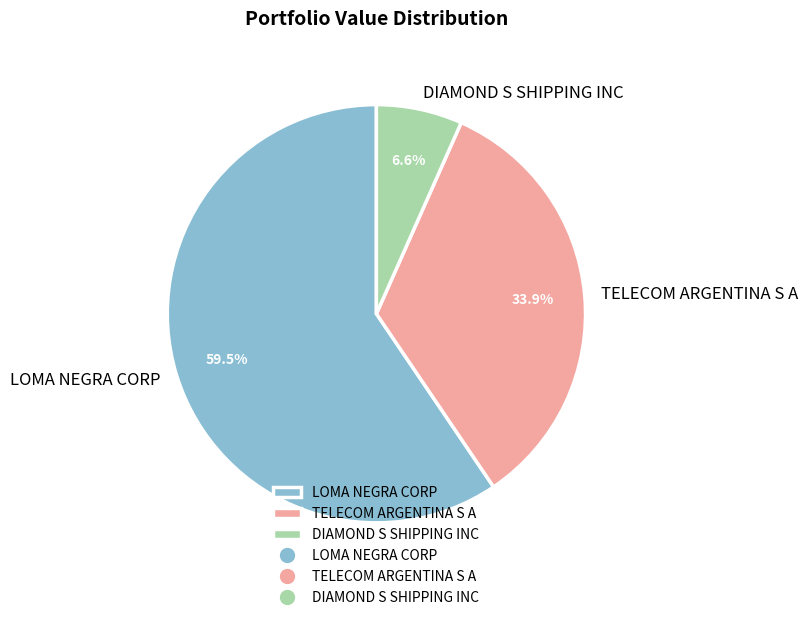

To the nearest percent, what is the combined percentage of DIAMOND S SHIPPING INC and LOMA NEGRA CORP?

66%